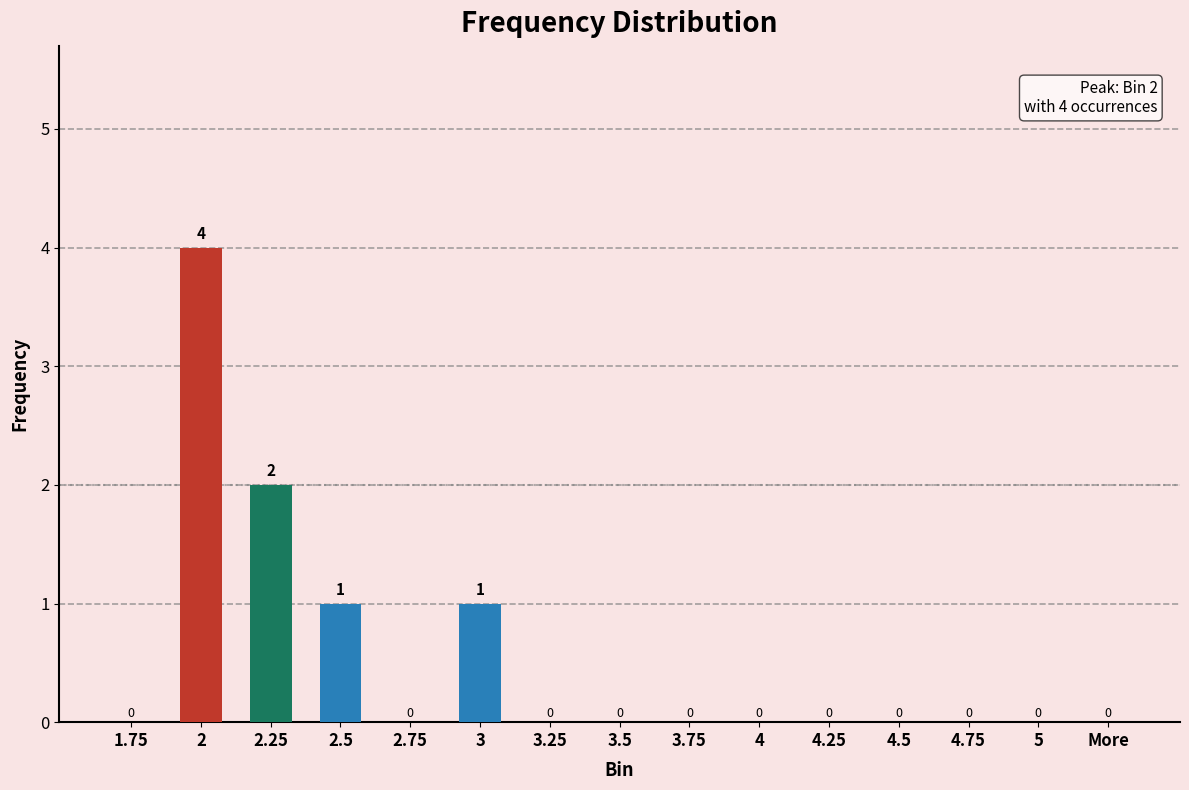

What is the change in value from 2.25 to 3.5?

-2